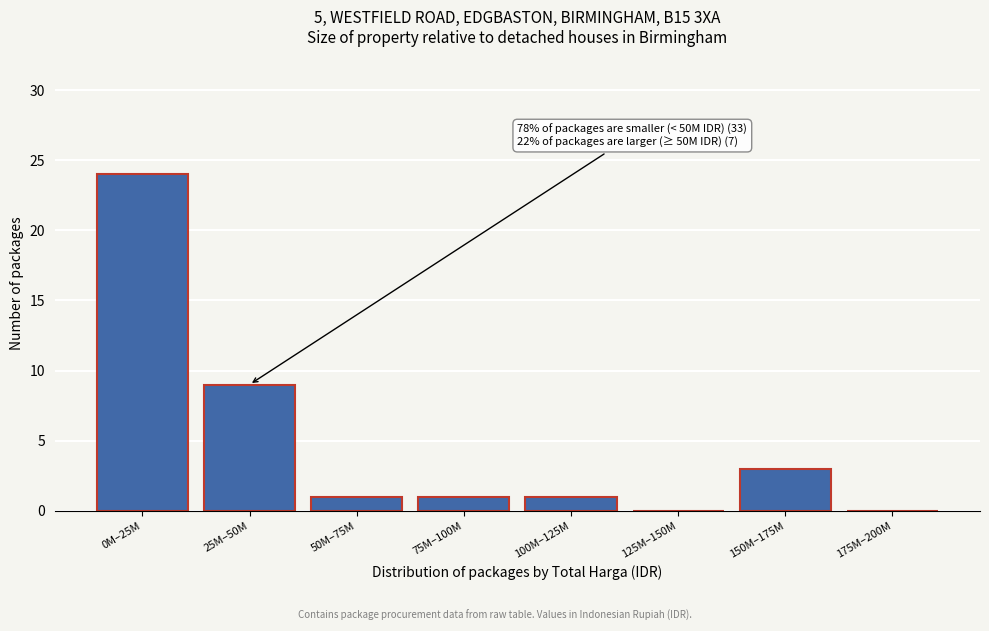

Reading left to right, transcribe all the data shown in this chart.

0M–25M=24	25M–50M=9	50M–75M=1	75M–100M=1	100M–125M=1	125M–150M=0	150M–175M=3	175M–200M=0